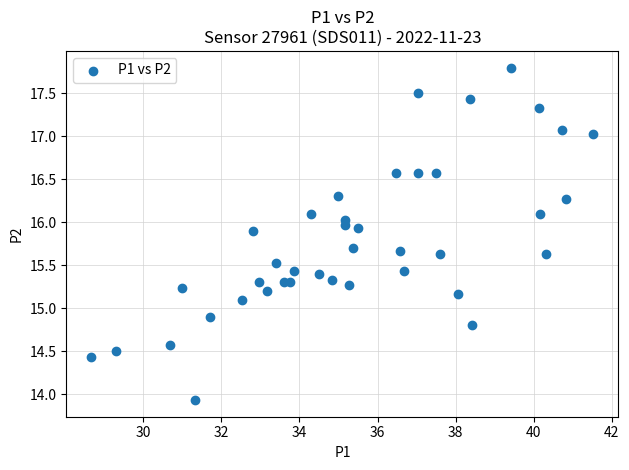

What is the range of Y values (max minus min)?

3.9